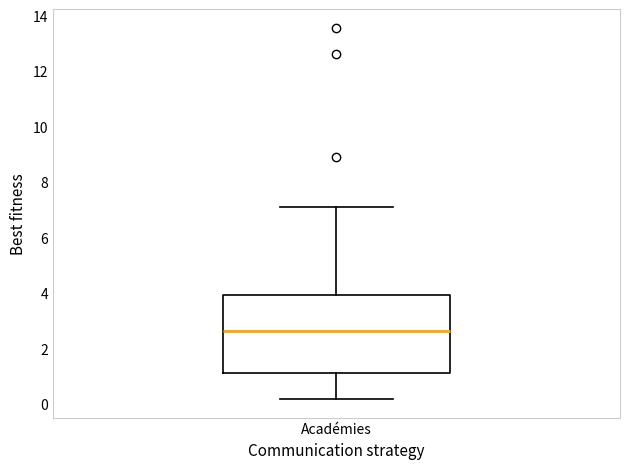

Where is the upper edge of the box for Académies on the y-axis? The values are not printed on the chart, so give them approximately, as read against the axis.

4.0